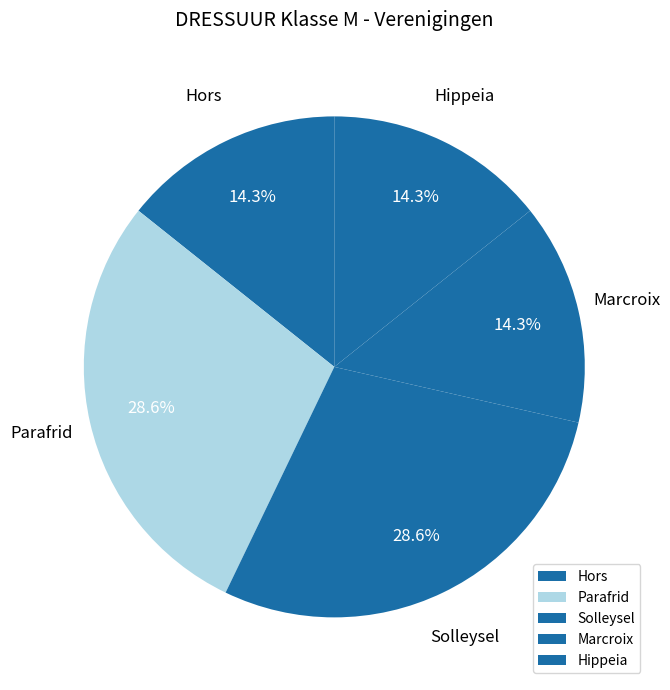

To the nearest percent, what percentage of the pie is Parafrid?

29%